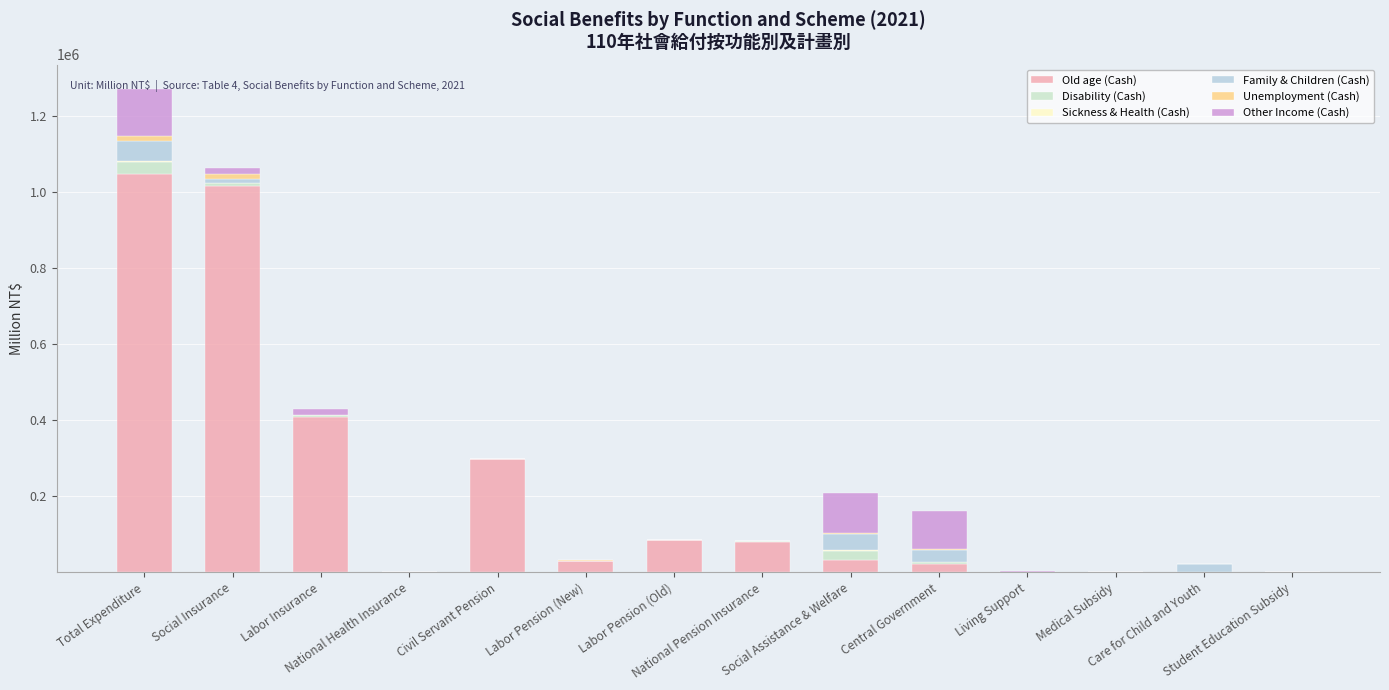

Which series has the largest total across all categories?

Old age (Cash)